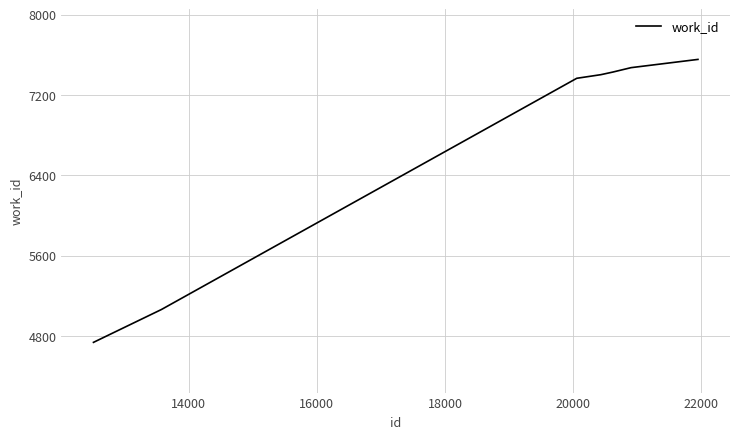

What is the sum of all values?

47016